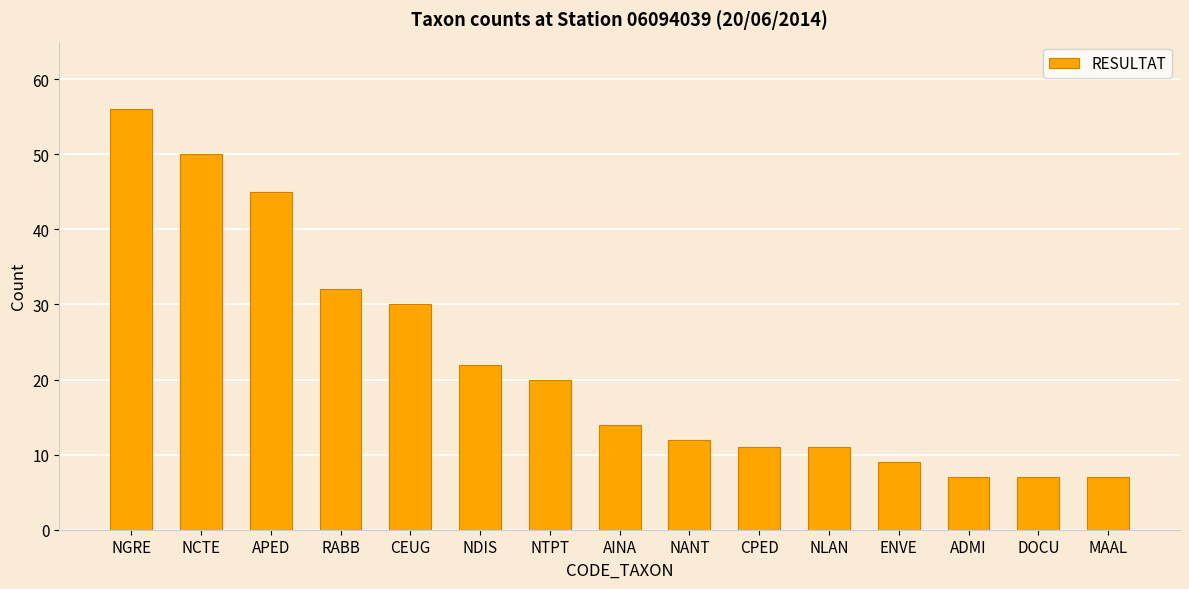

What is the difference between the values at CPED and AINA?

3